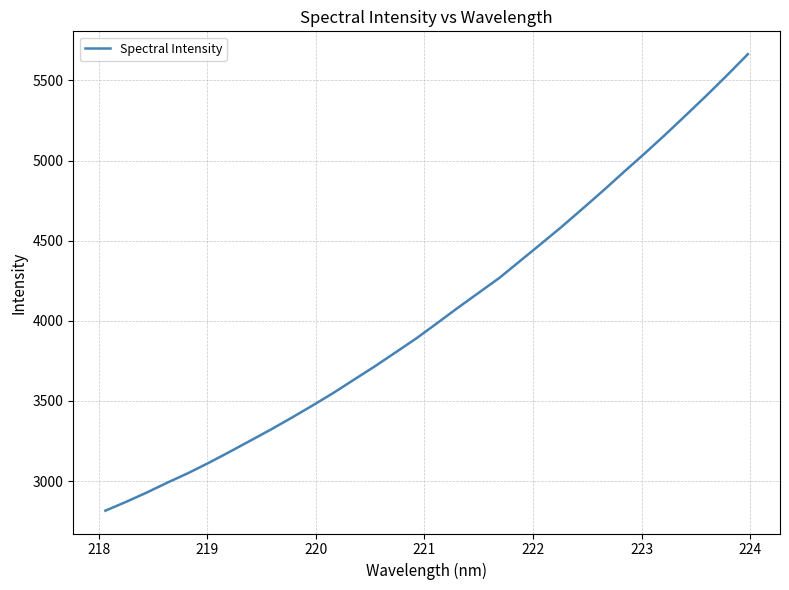

What is the maximum value shown in the chart?

5663.6